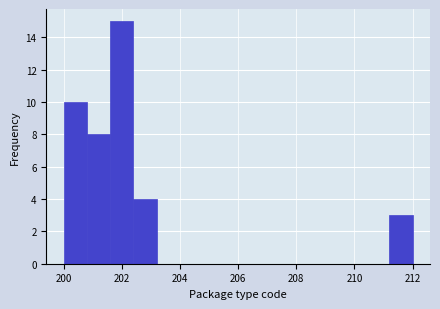

Over which range of the x-axis is the bar tallest?

201.6 to 202.4